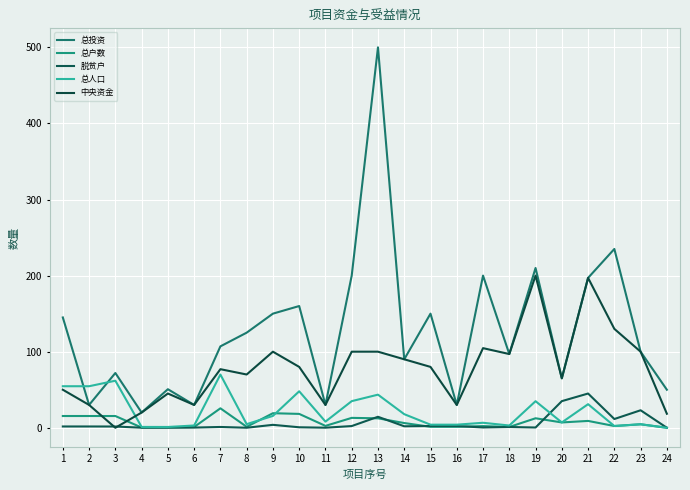

True or false: 总人口 and 中央资金 intersect in this chart.

True